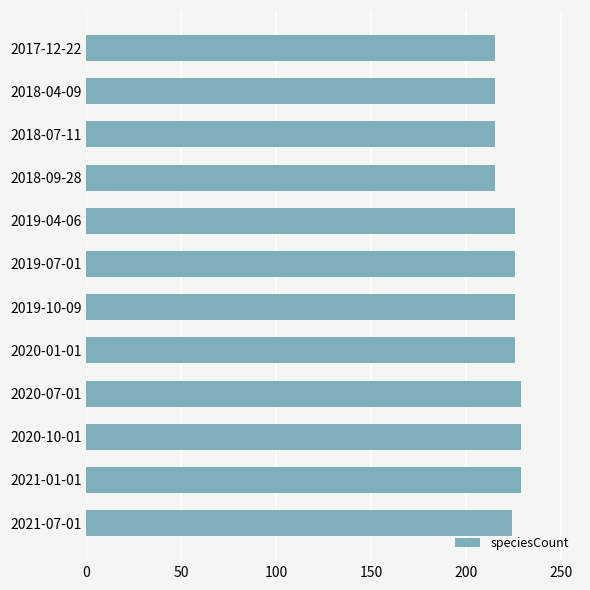

Reading top to bottom, what are all the values shown in this chart?

215	215	215	215	226	226	226	226	229	229	229	224